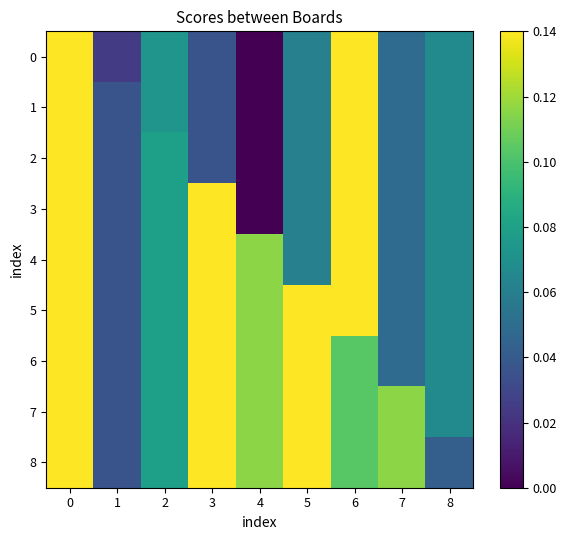

Reading left to right, list all the values displayed in this chart.

0: 0=0.1	1=0.0	2=0.1	3=0.0	4=0.0	5=0.1	6=0.1	7=0.0	8=0.1
1: 0=0.1	1=0.0	2=0.1	3=0.0	4=0.0	5=0.1	6=0.1	7=0.0	8=0.1
2: 0=0.1	1=0.0	2=0.1	3=0.0	4=0.0	5=0.1	6=0.1	7=0.0	8=0.1
3: 0=0.1	1=0.0	2=0.1	3=0.1	4=0.0	5=0.1	6=0.1	7=0.0	8=0.1
4: 0=0.1	1=0.0	2=0.1	3=0.1	4=0.1	5=0.1	6=0.1	7=0.0	8=0.1
5: 0=0.1	1=0.0	2=0.1	3=0.1	4=0.1	5=0.1	6=0.1	7=0.0	8=0.1
6: 0=0.1	1=0.0	2=0.1	3=0.1	4=0.1	5=0.1	6=0.1	7=0.0	8=0.1
7: 0=0.1	1=0.0	2=0.1	3=0.1	4=0.1	5=0.1	6=0.1	7=0.1	8=0.1
8: 0=0.1	1=0.0	2=0.1	3=0.1	4=0.1	5=0.1	6=0.1	7=0.1	8=0.0